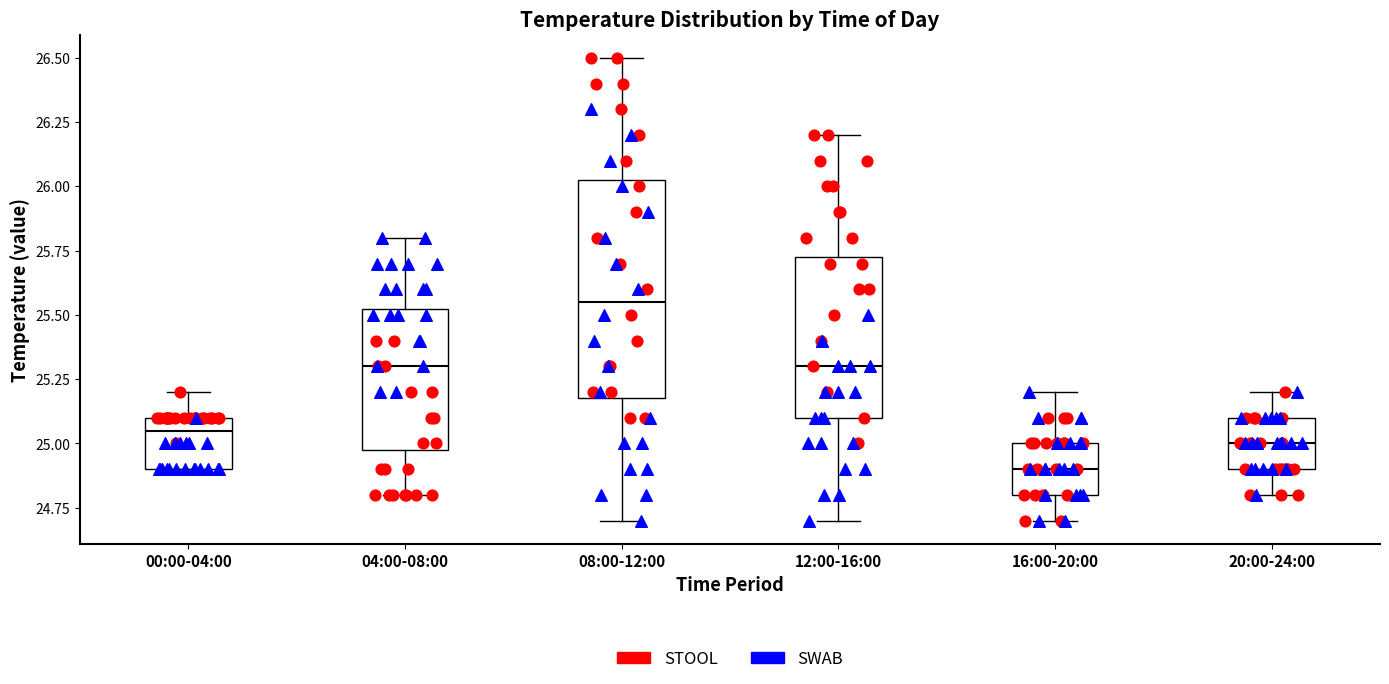

Where is the lower edge of the box for 04:00-08:00 on the y-axis? The values are not printed on the chart, so give them approximately, as read against the axis.

25.00